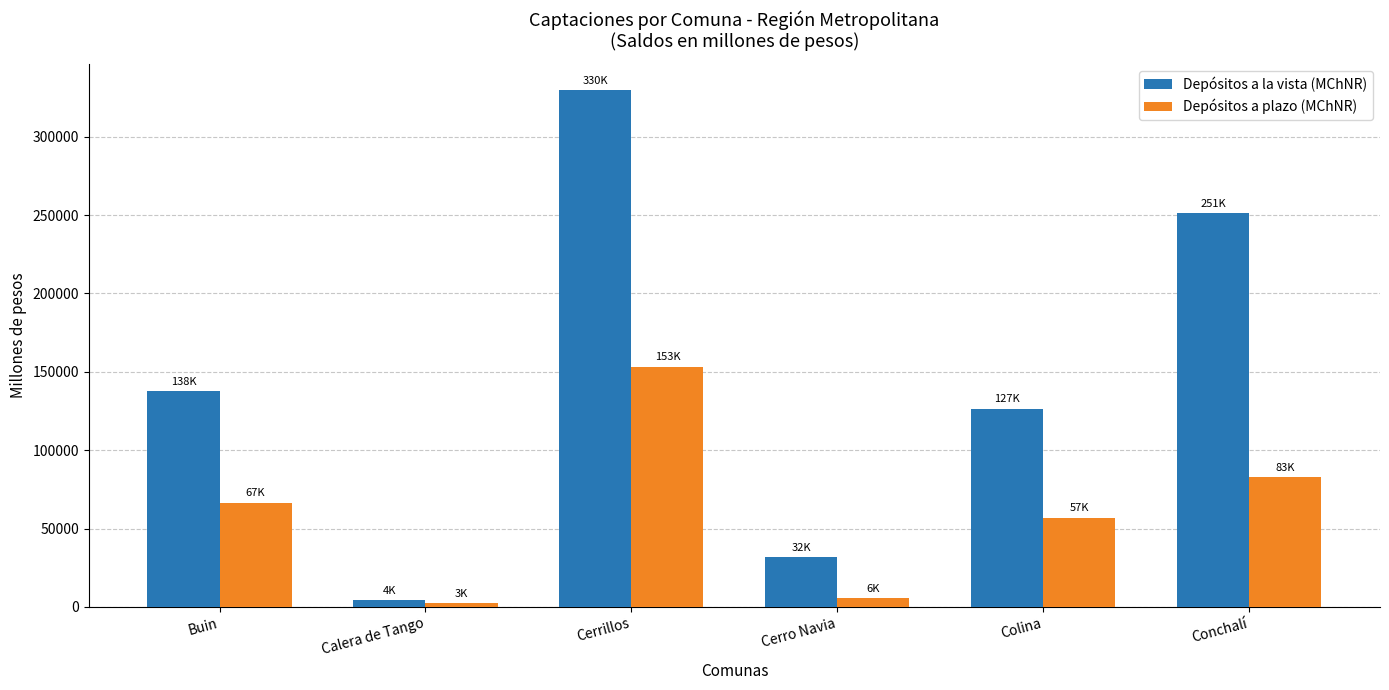

True or false: Depósitos a plazo (MChNR) has a value of 47104.4 at Cerrillos.

False